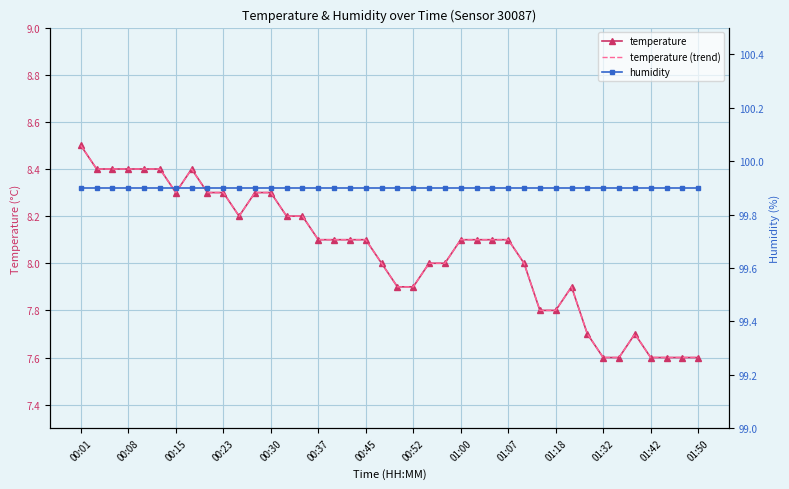

True or false: temperature and humidity intersect in this chart.

False